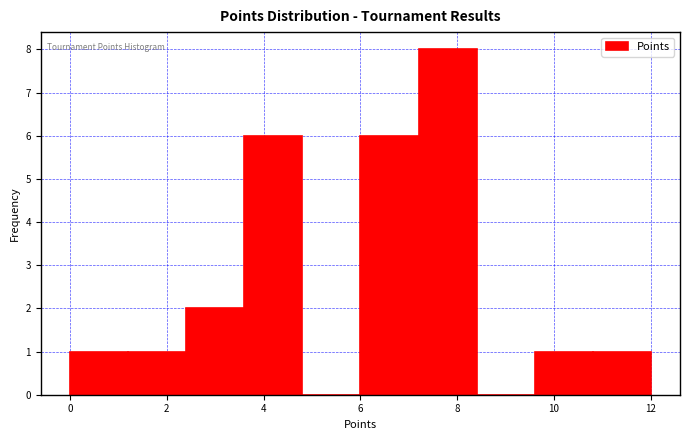

Reading left to right, list every bar in this chart as the range it spans on the x-axis followed by its height. The values are not printed on the chart, so give them approximately, as read against the axis.

0.0 to 1.2: 1
1.2 to 2.4: 1
2.4 to 3.6: 2
3.6 to 4.8: 6
4.8 to 6.0: 0
6.0 to 7.2: 6
7.2 to 8.4: 8
8.4 to 9.6: 0
9.6 to 10.8: 1
10.8 to 12.0: 1